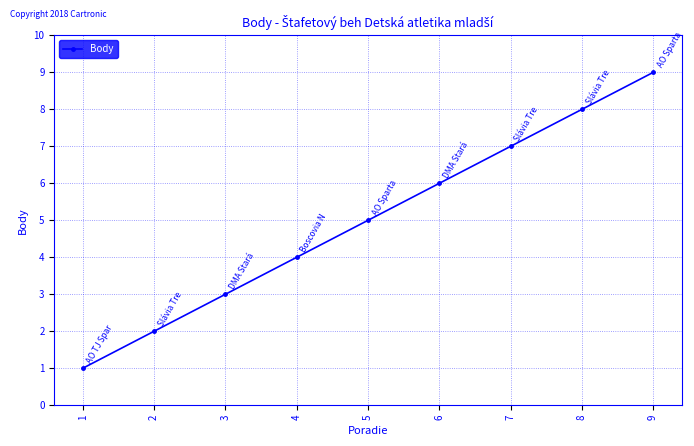

How many lines are shown in the chart?

1